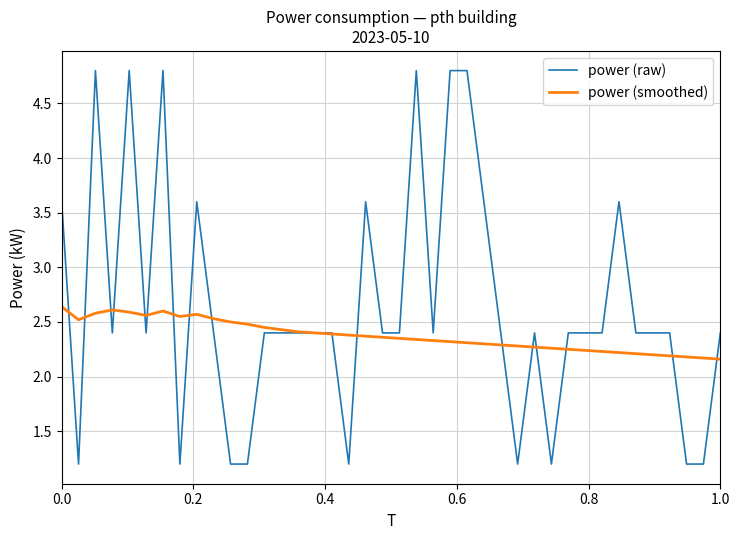

Which series has the largest total across all categories?

power (raw)